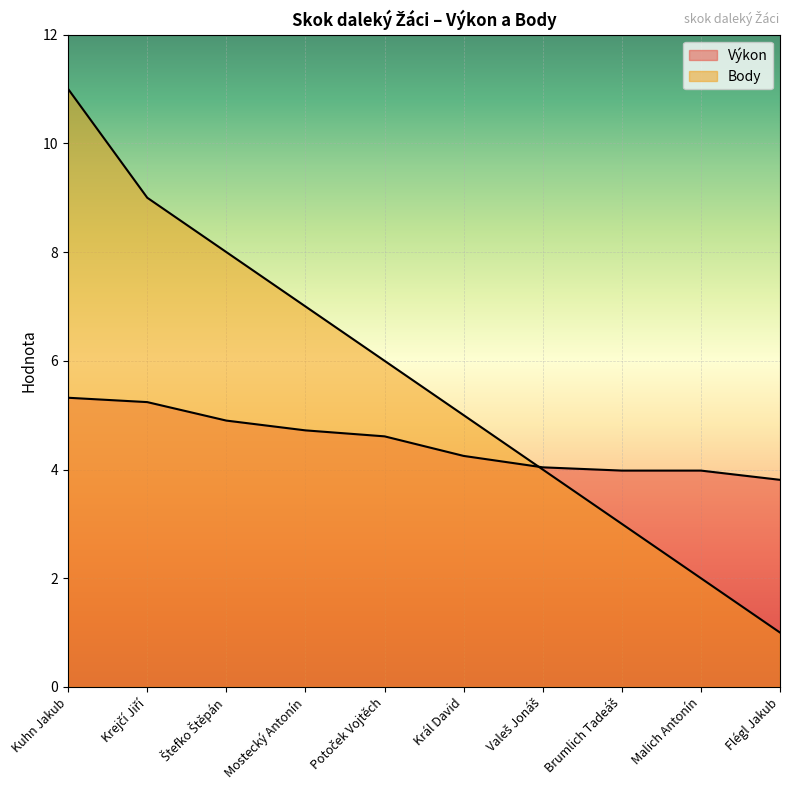

What is the difference between the highest and lowest values at Malich Antonín?

2.0